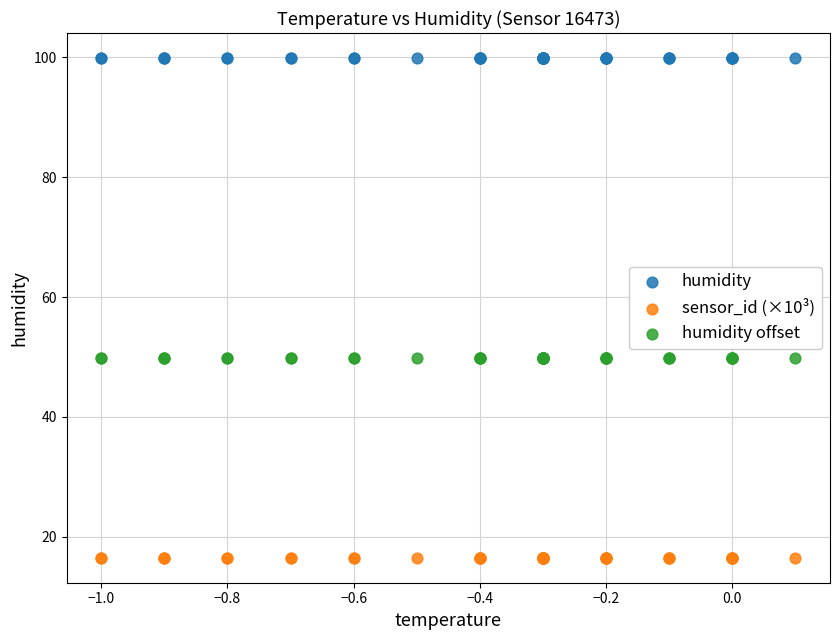

Which series contains the lowest Y value?

sensor_id (×10³)